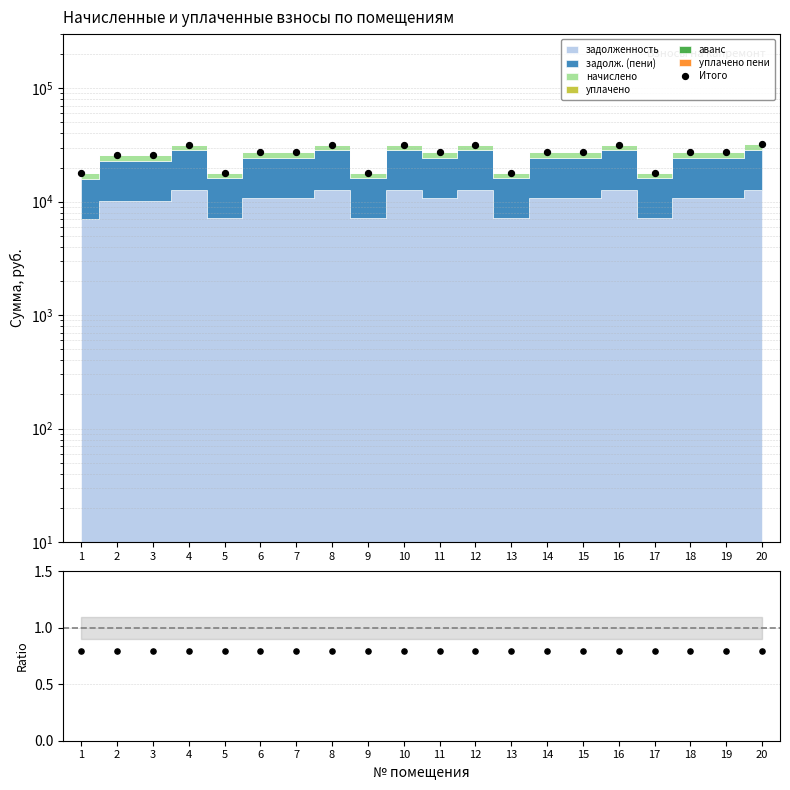

At how many categories does at least one series exceed 5381?

20